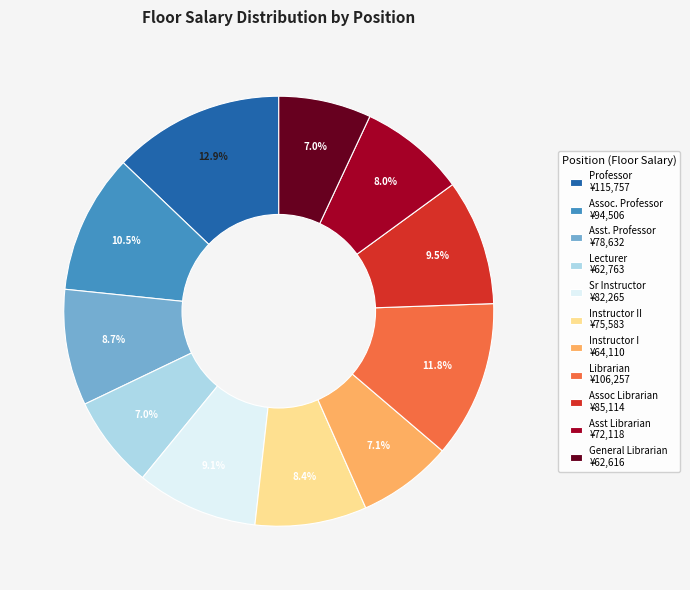

Count the number of slices in the pie.

11